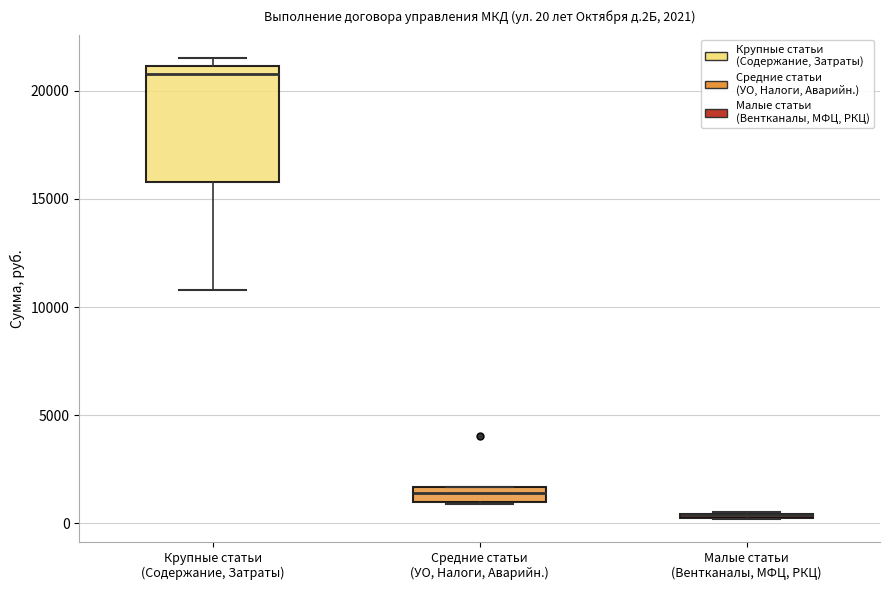

Which box is the tallest, from its lower edge to its upper edge?

Крупные статьи (Содержание, Затраты)